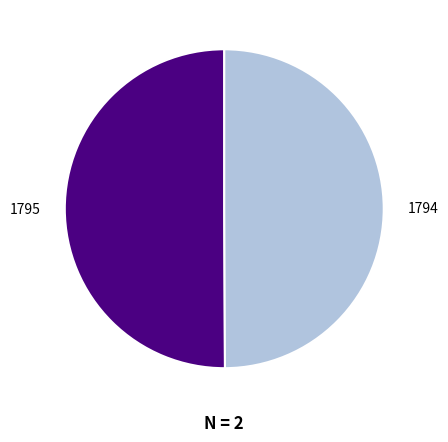

The 1794 slice represents 39% of the pie. True or false?

False